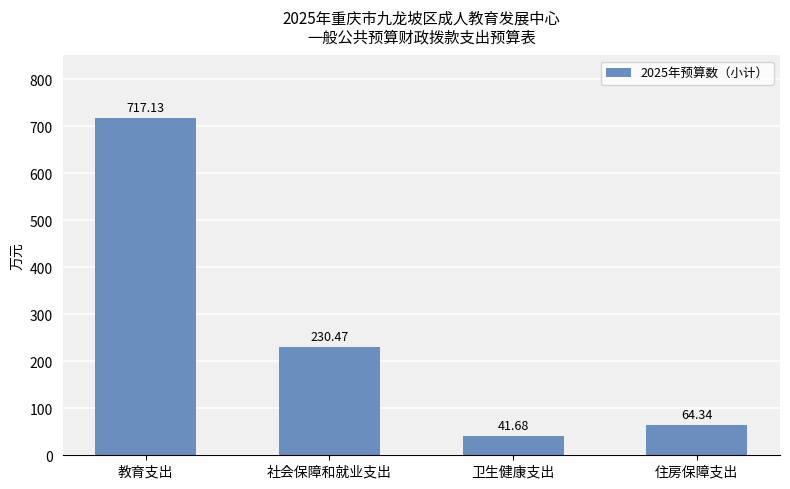

At which label is the value closest to 379?

社会保障和就业支出